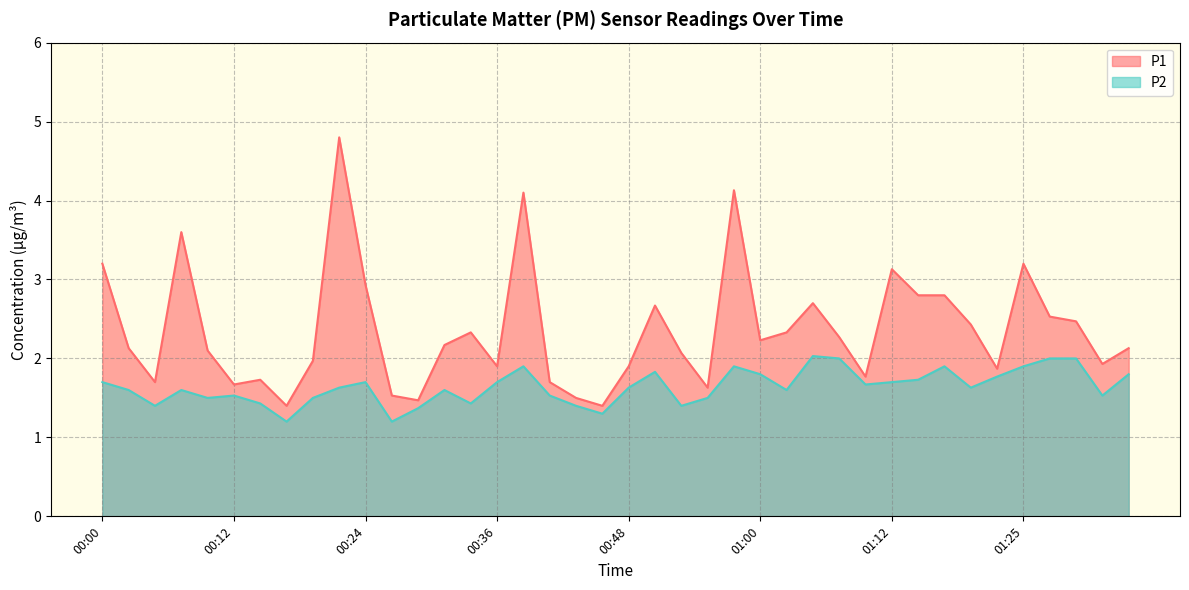

Reading left to right, what are all the values shown in this chart?

P1: 00:00=3.2	00:02=2.1	00:05=1.7	00:07=3.6	00:09=2.1	00:12=1.7	00:14=1.7	00:17=1.4	00:19=2.0	00:22=4.8	00:24=2.9	00:26=1.5	00:29=1.5	00:31=2.2	00:34=2.3	00:36=1.9	00:39=4.1	00:41=1.7	00:43=1.5	00:46=1.4	00:48=1.9	00:51=2.7	00:53=2.1	00:56=1.6	00:58=4.1	01:00=2.2	01:03=2.3	01:05=2.7	01:08=2.3	01:10=1.8	01:12=3.1	01:15=2.8	01:17=2.8	01:20=2.4	01:22=1.9	01:25=3.2	01:27=2.5	01:30=2.5	01:32=1.9	01:34=2.1
P2: 00:00=1.7	00:02=1.6	00:05=1.4	00:07=1.6	00:09=1.5	00:12=1.5	00:14=1.4	00:17=1.2	00:19=1.5	00:22=1.6	00:24=1.7	00:26=1.2	00:29=1.4	00:31=1.6	00:34=1.4	00:36=1.7	00:39=1.9	00:41=1.5	00:43=1.4	00:46=1.3	00:48=1.6	00:51=1.8	00:53=1.4	00:56=1.5	00:58=1.9	01:00=1.8	01:03=1.6	01:05=2.0	01:08=2.0	01:10=1.7	01:12=1.7	01:15=1.7	01:17=1.9	01:20=1.6	01:22=1.8	01:25=1.9	01:27=2.0	01:30=2.0	01:32=1.5	01:34=1.8